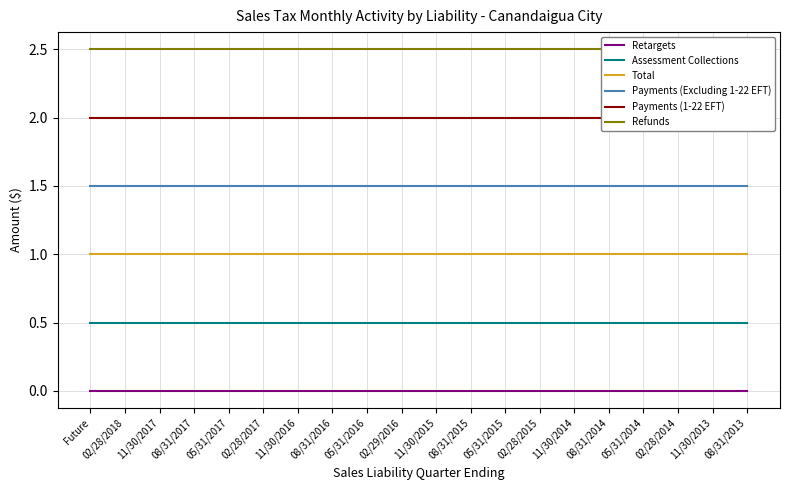

Is it true that Assessment Collections equals 0.3 at 05/31/2015?

False